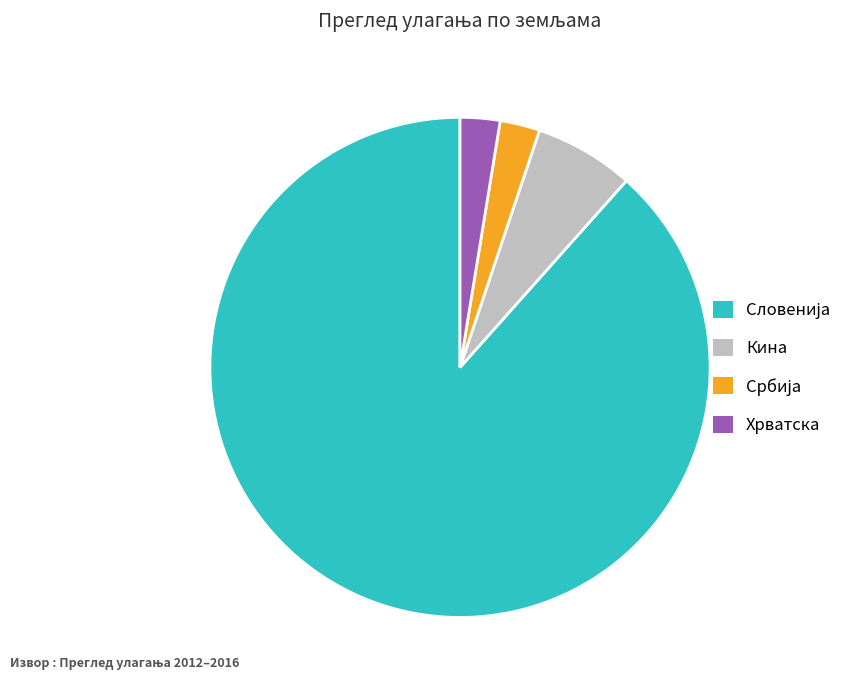

True or false: Кина accounts for 6% of the total.

True